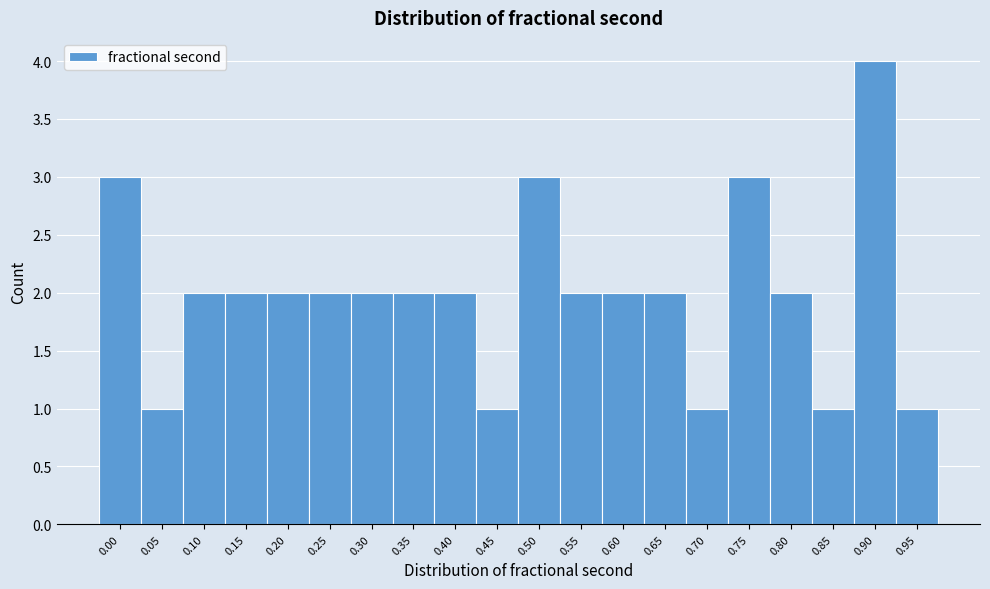

Reading left to right, list all the values displayed in this chart.

3	1	2	2	2	2	2	2	2	1	3	2	2	2	1	3	2	1	4	1